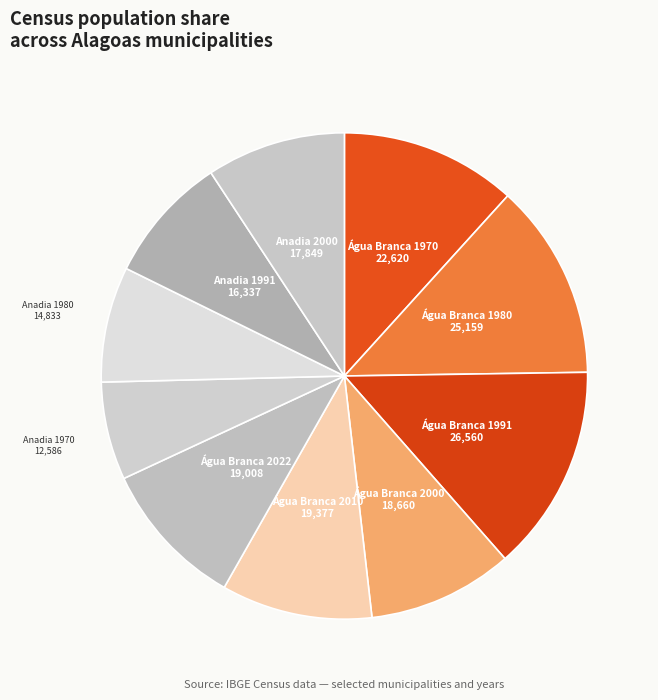

Which slice is the largest?

Água Branca 1991